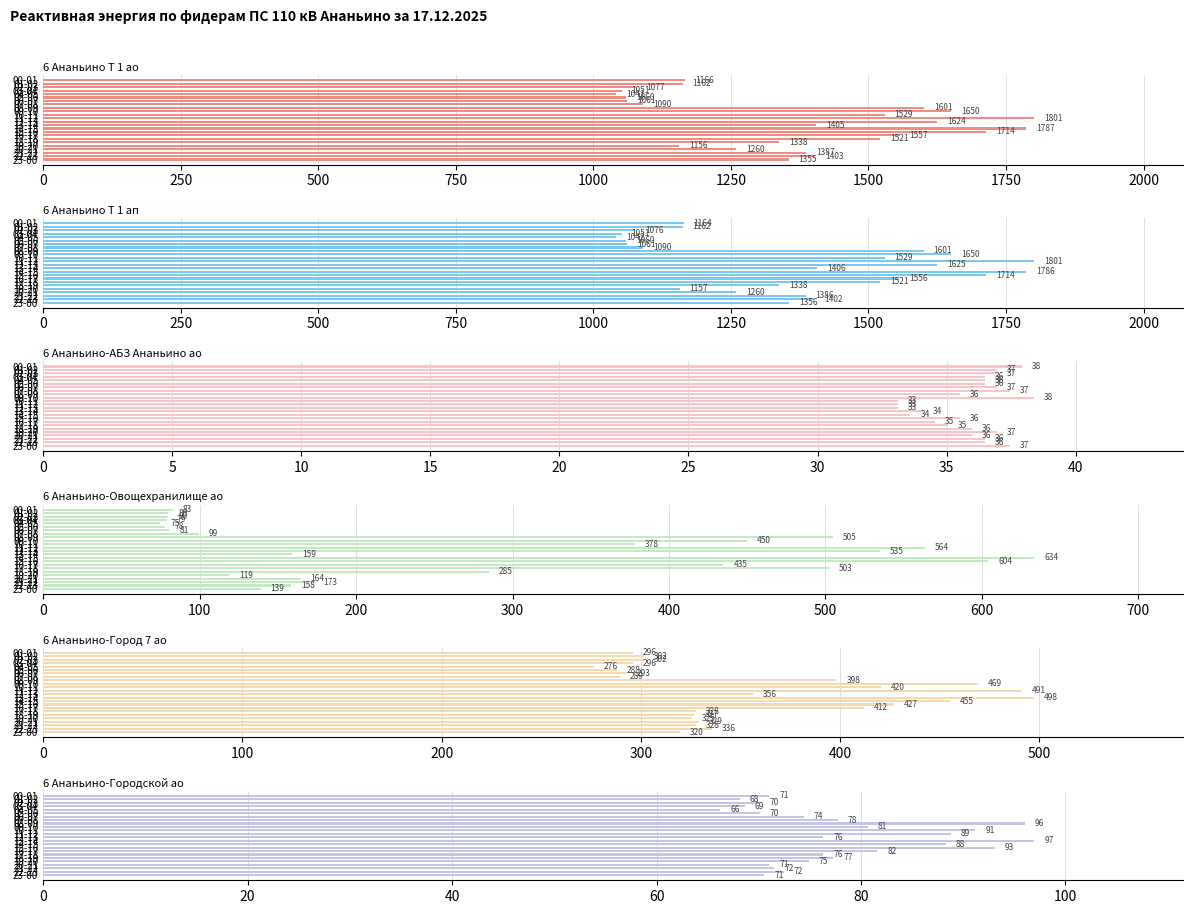

How many bars are there in total?

144